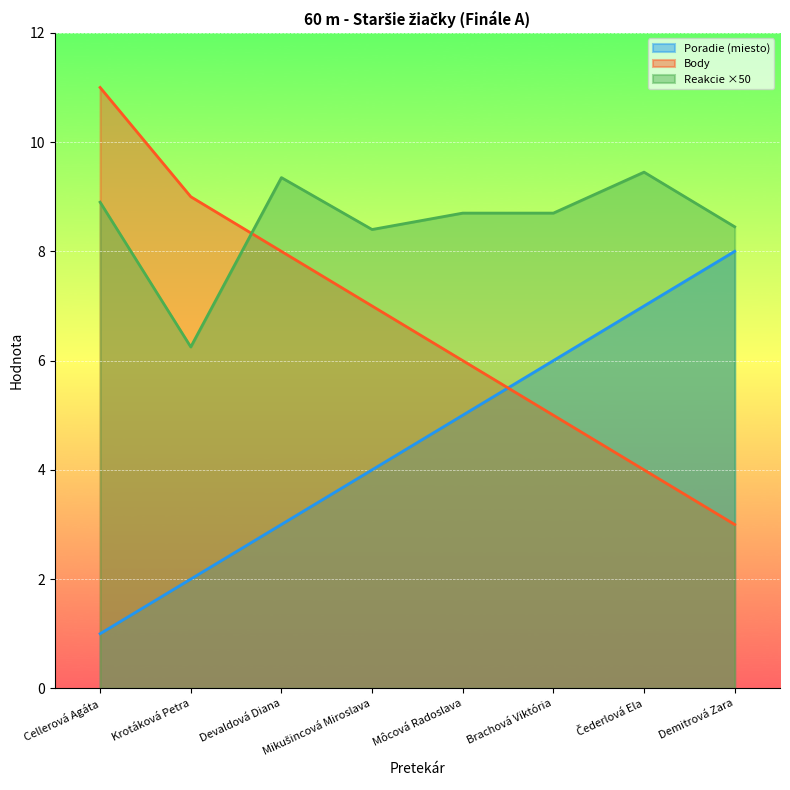

What is the maximum value for Reakcie?

9.4